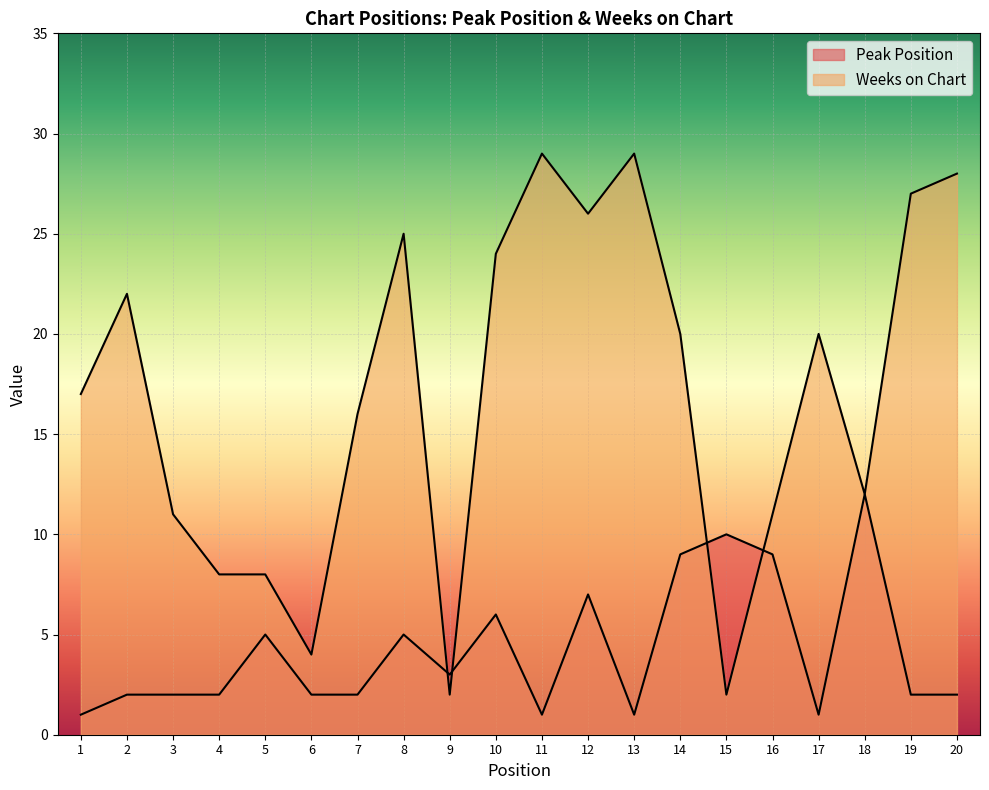

How many lines are shown in the chart?

2